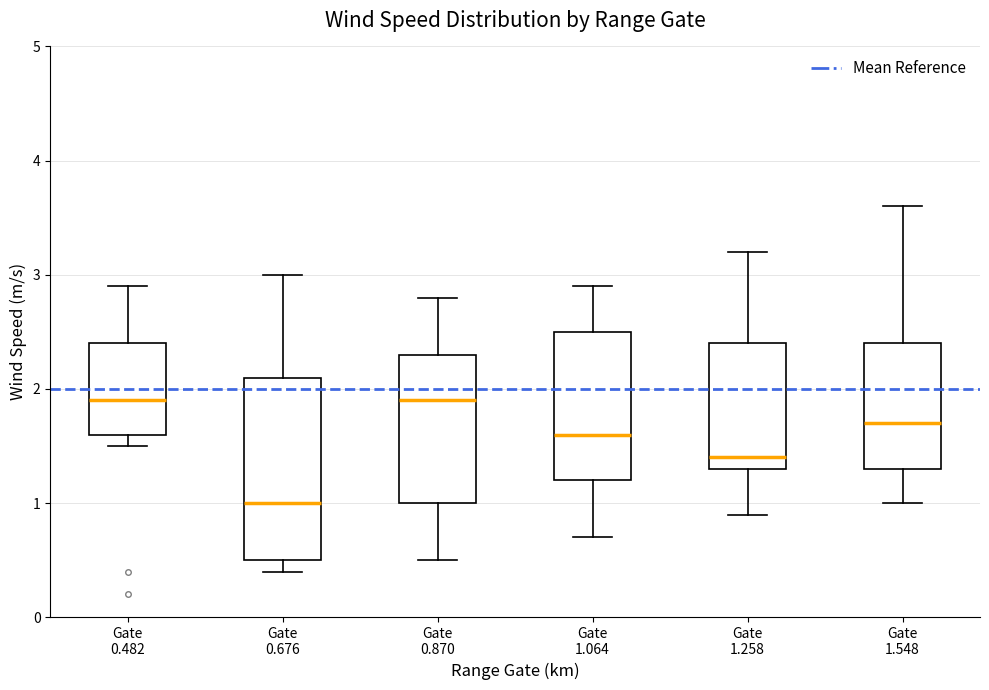

Reading left to right, read every box against the y-axis: the position of its median line, the range the box covers, and the ends of its whiskers. The values are not printed on the chart, so give them approximately, as read against the axis.

Gate 0.482: median 1.9, box 1.6 to 2.4, whiskers 1.5 to 2.9
Gate 0.676: median 1.0, box 0.5 to 2.1, whiskers 0.4 to 3.0
Gate 0.870: median 1.9, box 1.0 to 2.3, whiskers 0.5 to 2.8
Gate 1.064: median 1.6, box 1.2 to 2.5, whiskers 0.7 to 2.9
Gate 1.258: median 1.4, box 1.3 to 2.4, whiskers 0.9 to 3.2
Gate 1.548: median 1.7, box 1.3 to 2.4, whiskers 1.0 to 3.6